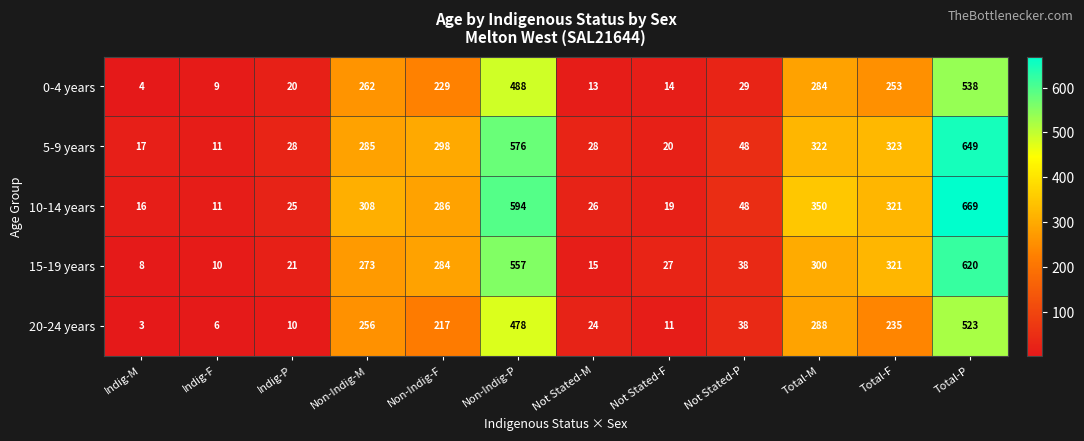

What is the difference between the highest and lowest values at Non-Indig-F?

81